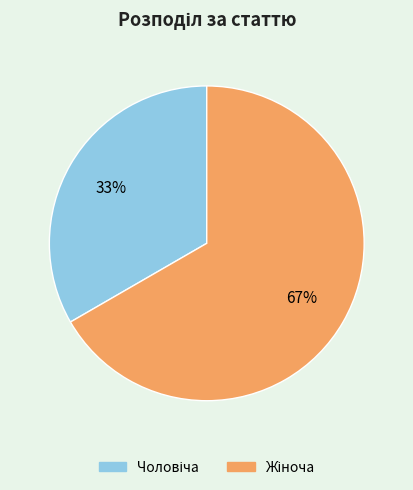

Does any single category account for the majority?

Yes